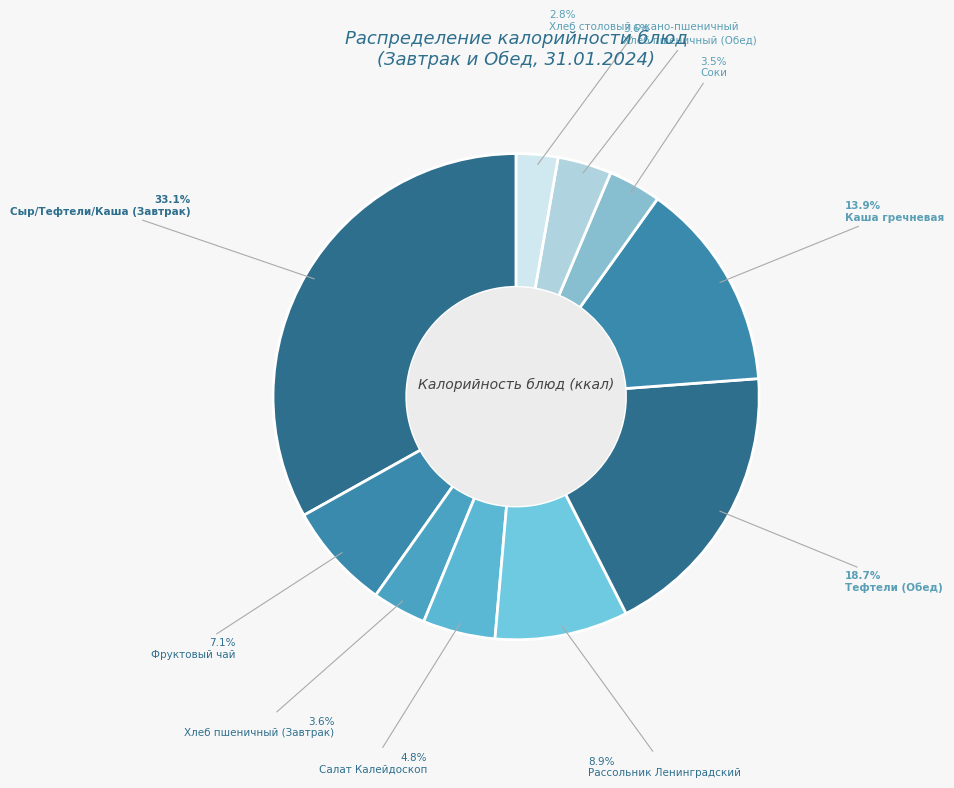

What percentage is the Сыр/Тефтели/Каша (Завтрак) slice, to the nearest percent?

33%